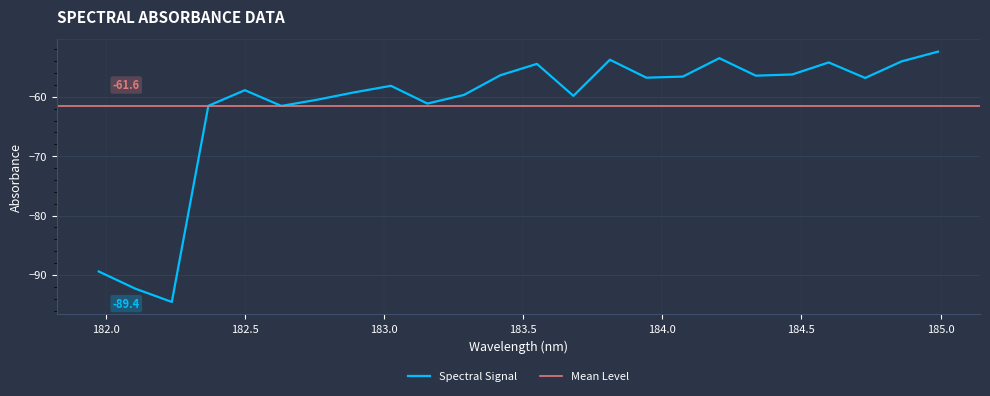

What is the minimum value for Spectral Signal?

-94.6